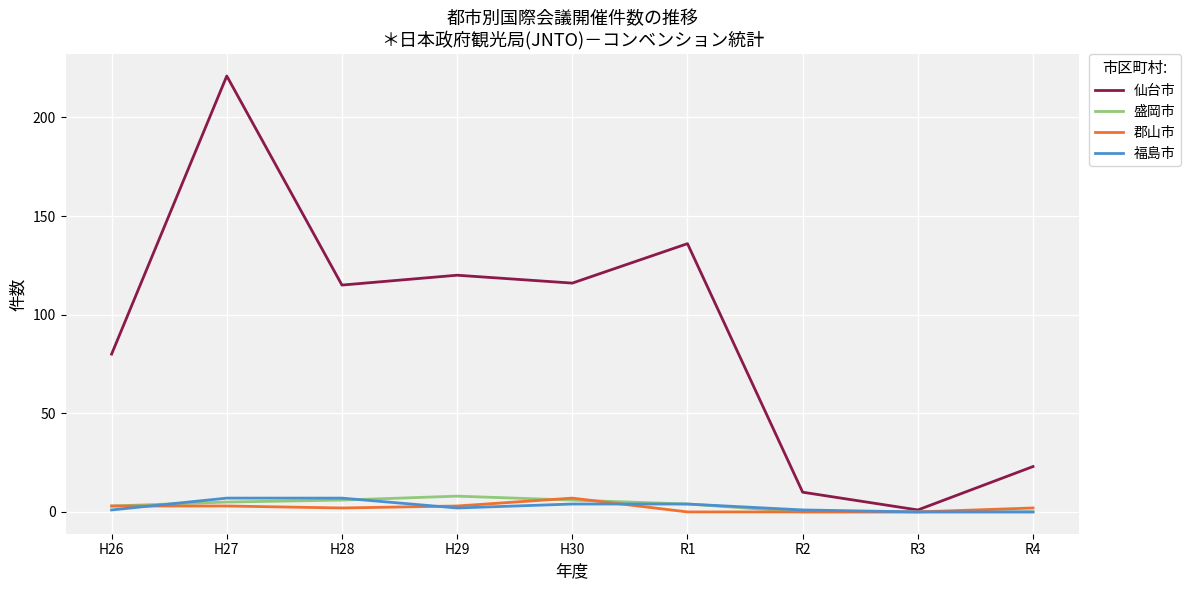

Reading left to right, extract all data points from this chart.

仙台市: H26=80	H27=221	H28=115	H29=120	H30=116	R1=136	R2=10	R3=1	R4=23
盛岡市: H26=3	H27=5	H28=6	H29=8	H30=6	R1=4	R2=0	R3=0	R4=0
郡山市: H26=3	H27=3	H28=2	H29=3	H30=7	R1=0	R2=0	R3=0	R4=2
福島市: H26=1	H27=7	H28=7	H29=2	H30=4	R1=4	R2=1	R3=0	R4=0